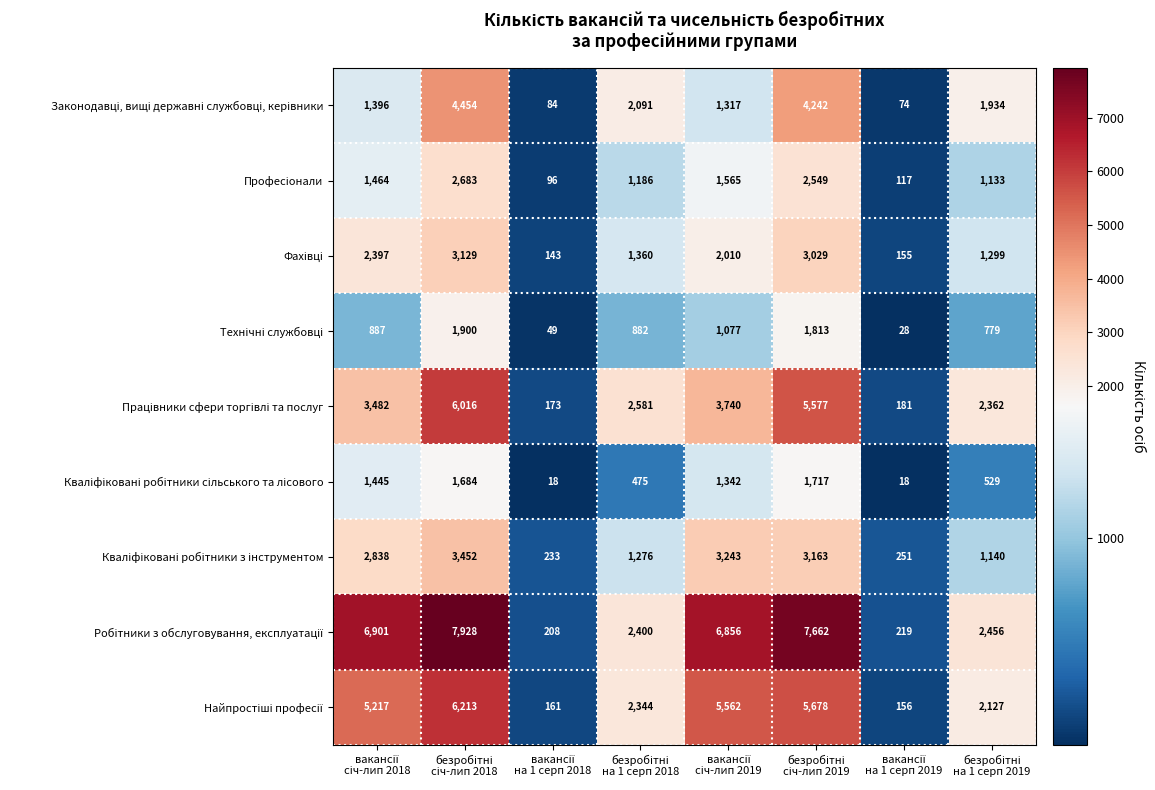

At how many categories does at least one series exceed 3656?

4